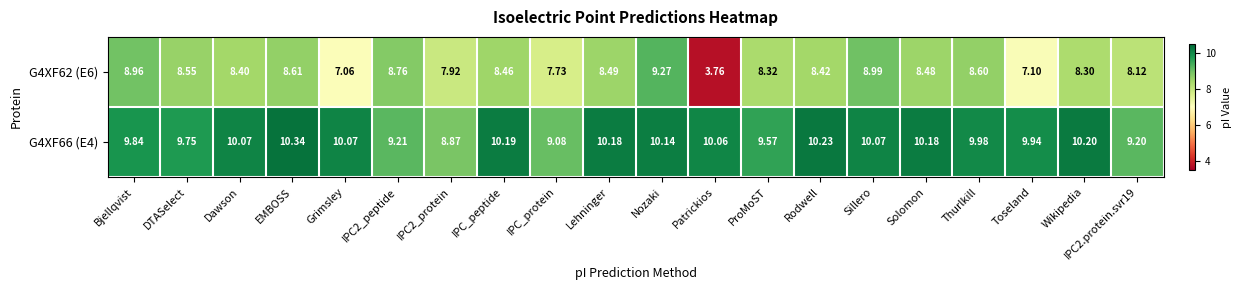

Is the value of G4XF62 (E6) at Bjellqvist greater than the value of G4XF66 (E4) at Rodwell?

No